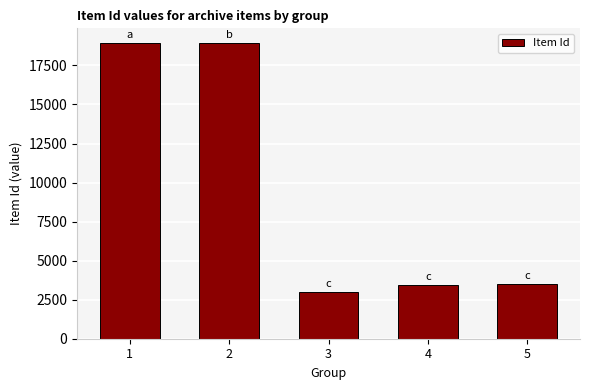

What is the change in value from 2 to 3?

-15917